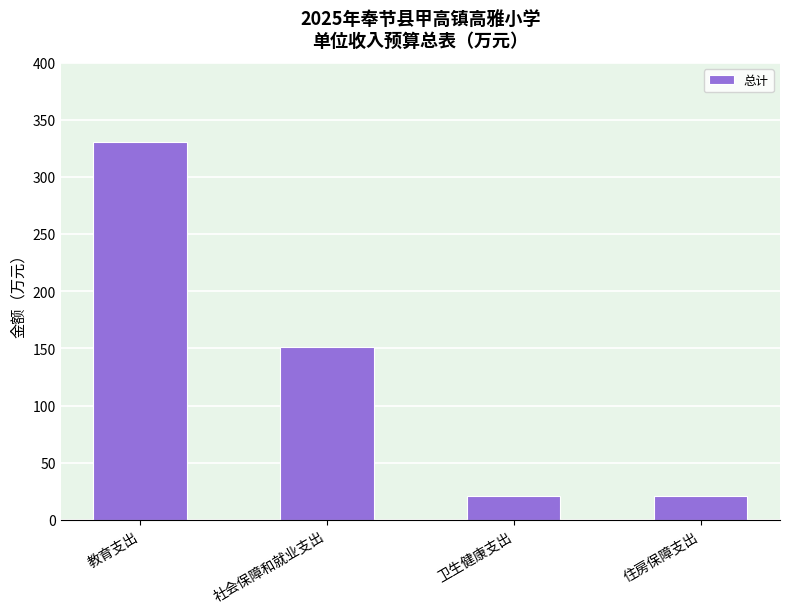

Is it true that the value at 社会保障和就业支出 is 267.4?

False